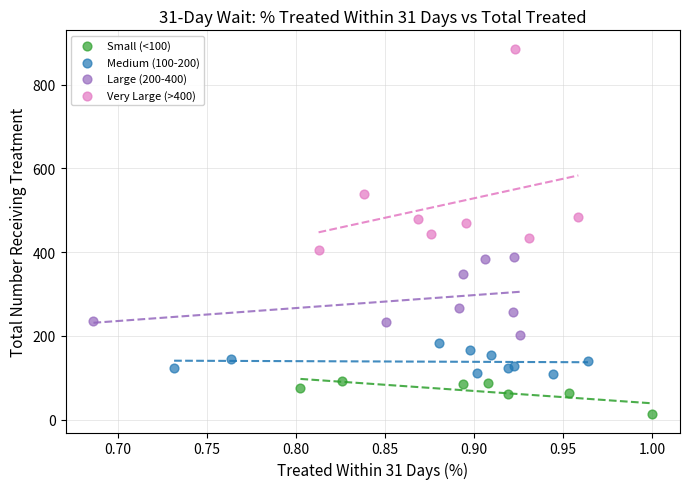

Which series reaches the maximum Y coordinate?

Very Large (>400)